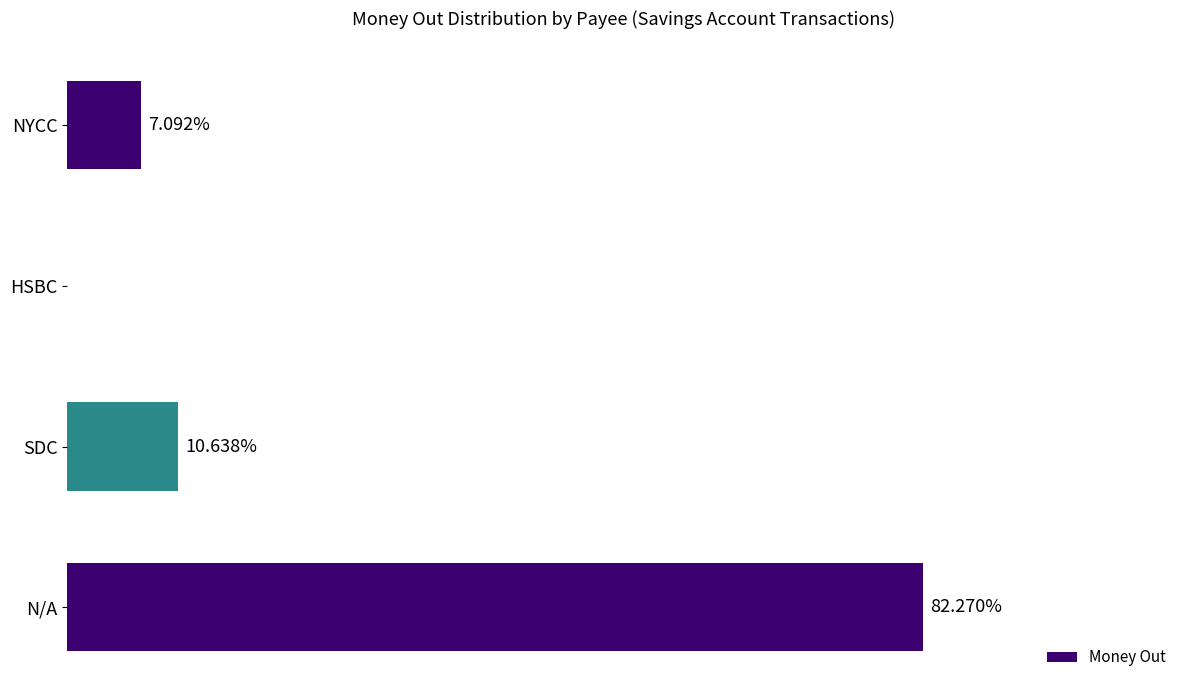

Are the bars horizontal?

Yes